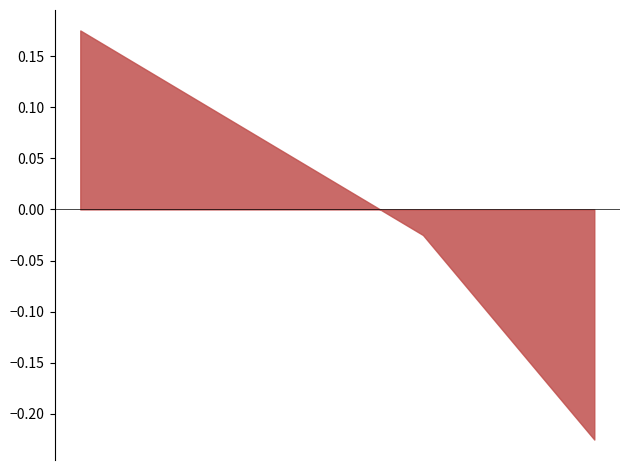

What is the difference between the maximum and minimum values?

0.4